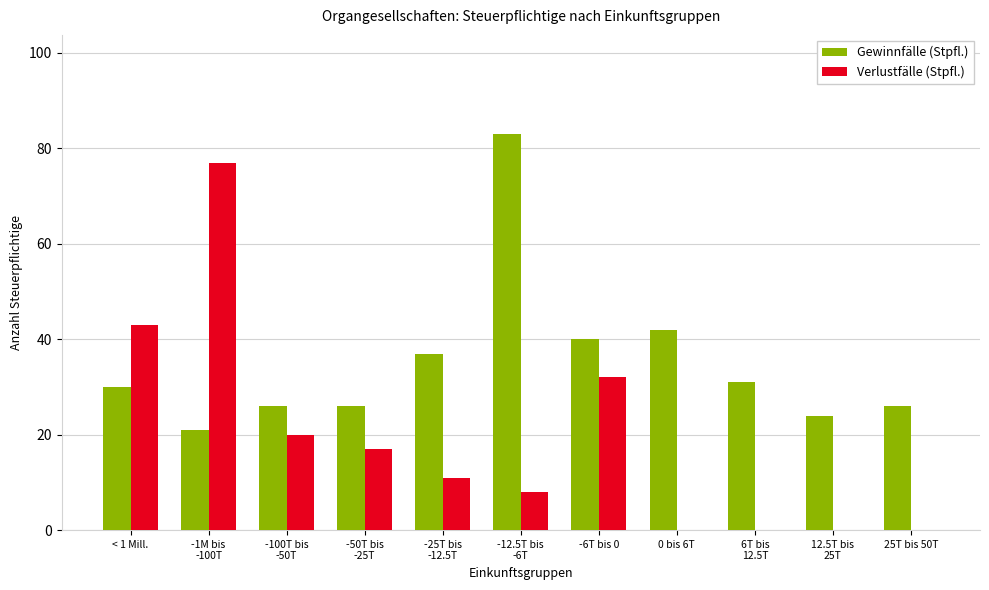

What is the greatest value displayed?

83